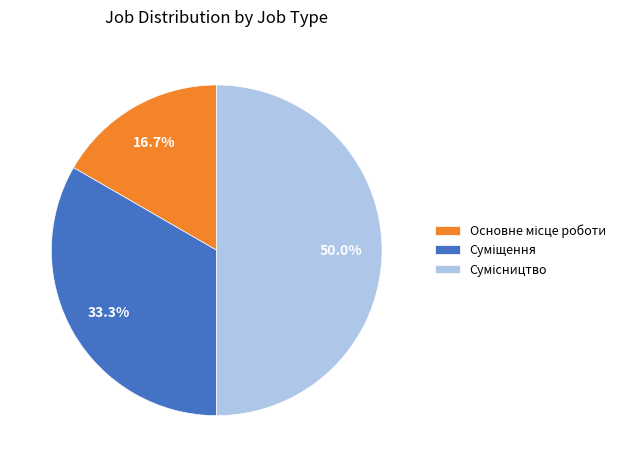

How many slices are in this pie chart?

3